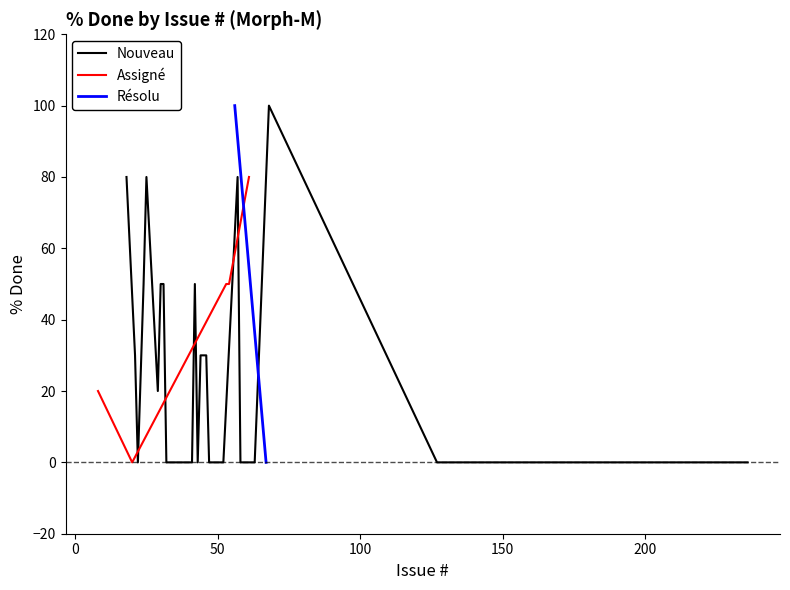

What is the highest value of the Nouveau series?

100